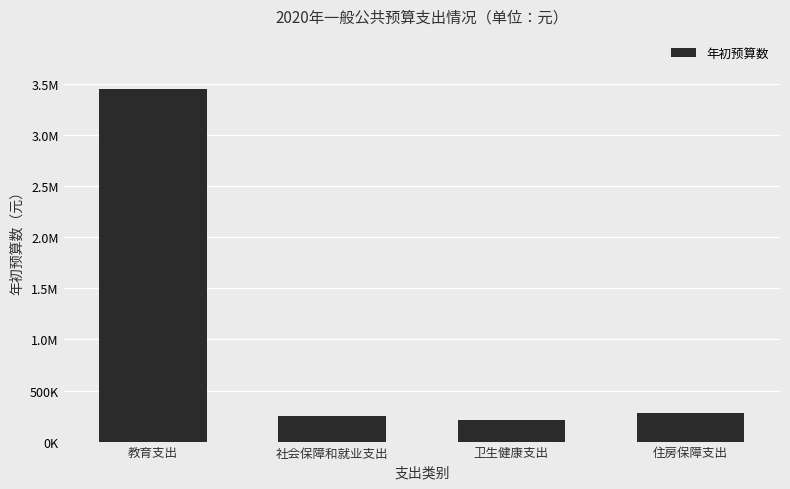

How many values are below 279132?

2